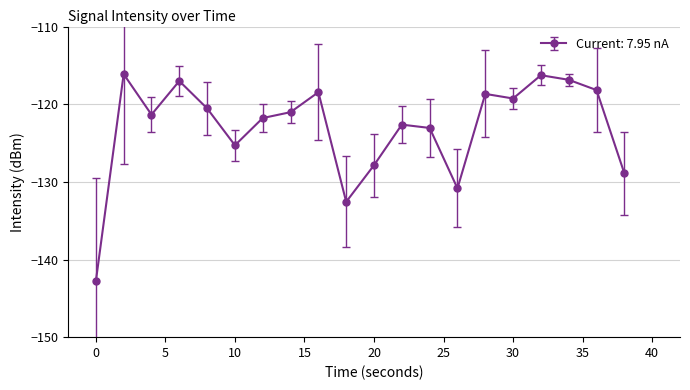

What is the greatest value displayed?

-116.1